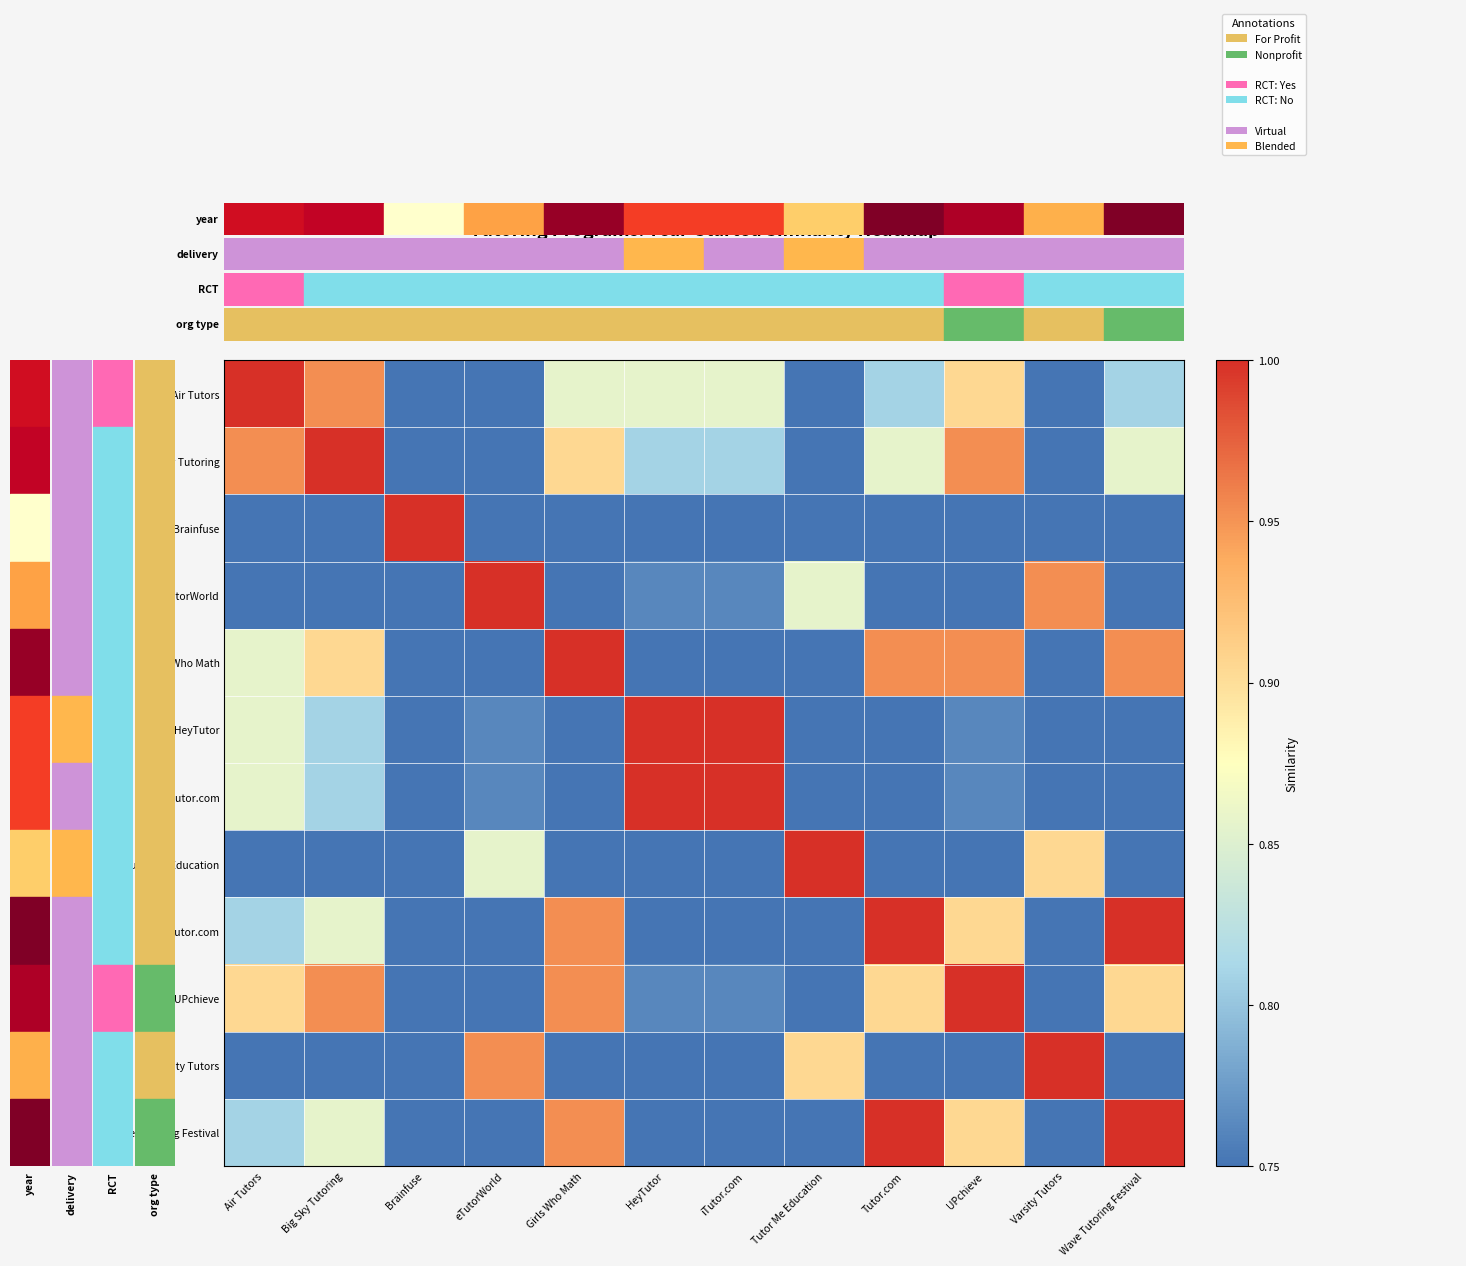

Which label corresponds to the largest value in the chart?

Air Tutors